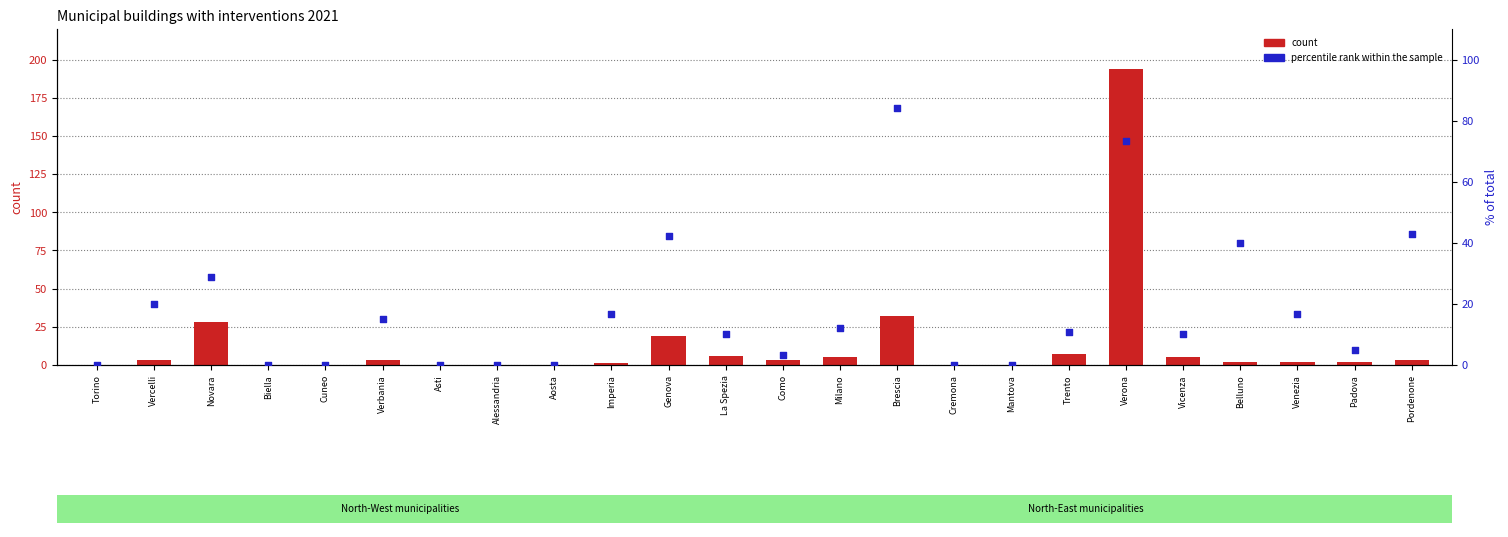

What are all the series names shown in the legend?

count, percentile rank within the sample